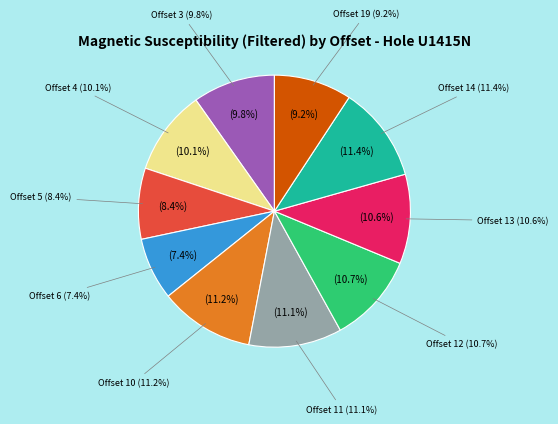

Does any single category account for the majority?

No